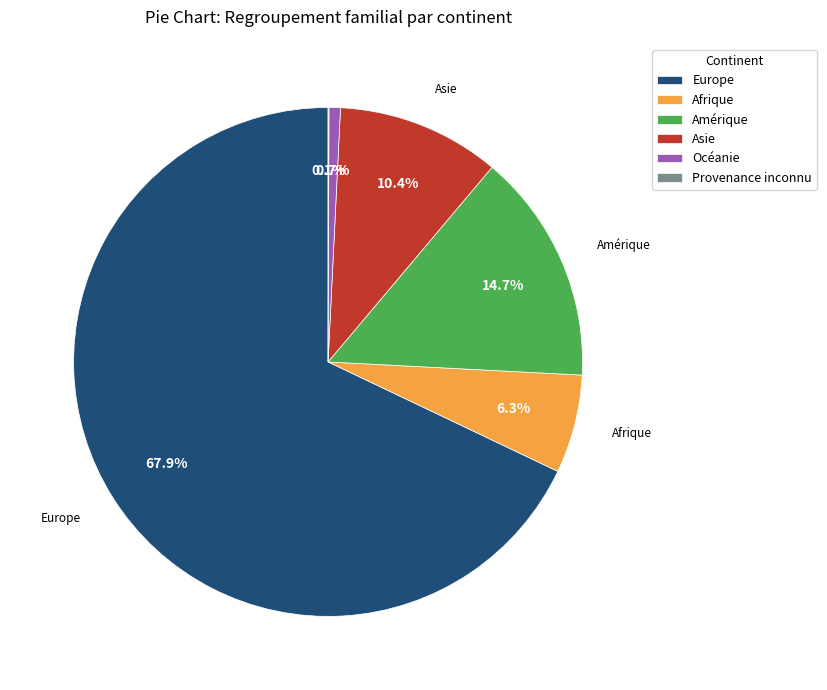

Is it true that Asie is 2% of the pie?

False